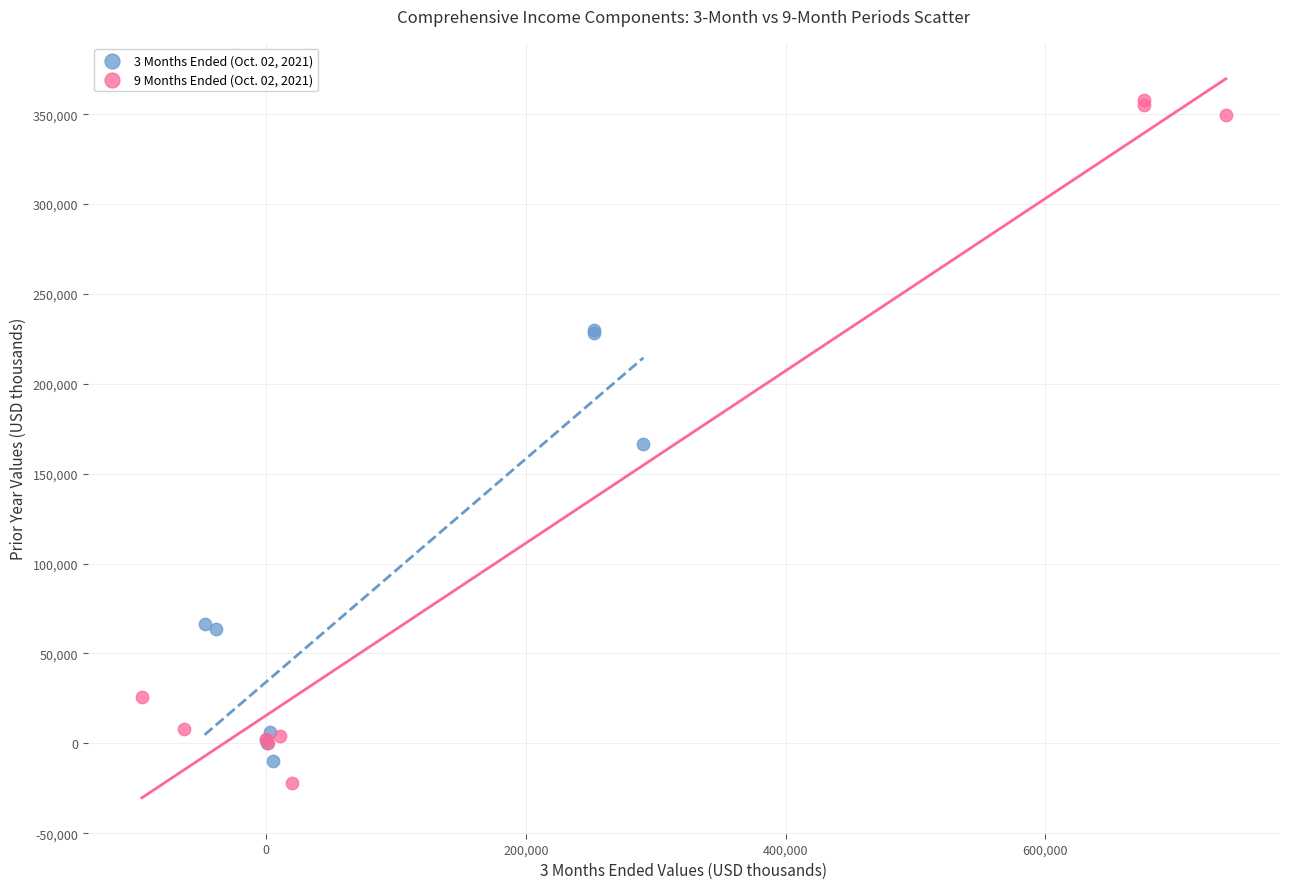

Which series has the widest spread of Y values?

9 Months Ended (Oct. 02, 2021)